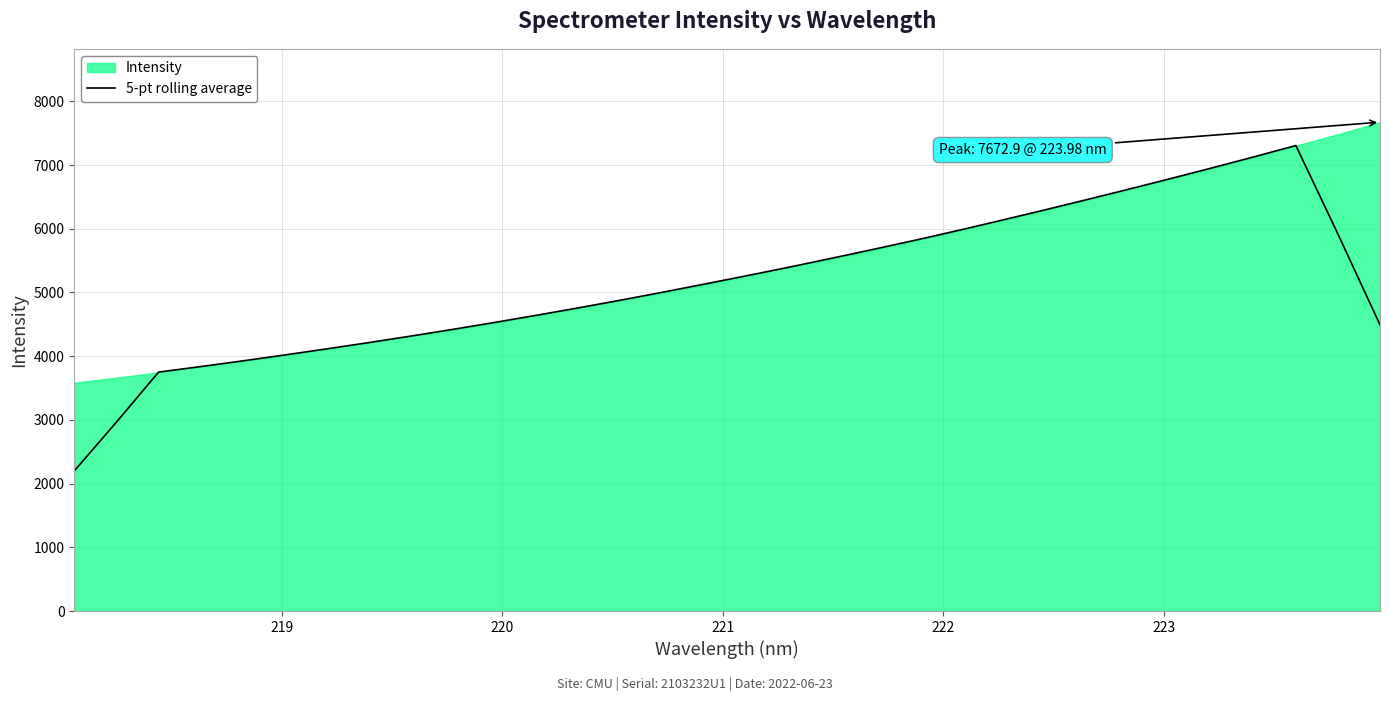

What is the highest value of the 5-pt rolling average series?

7306.3